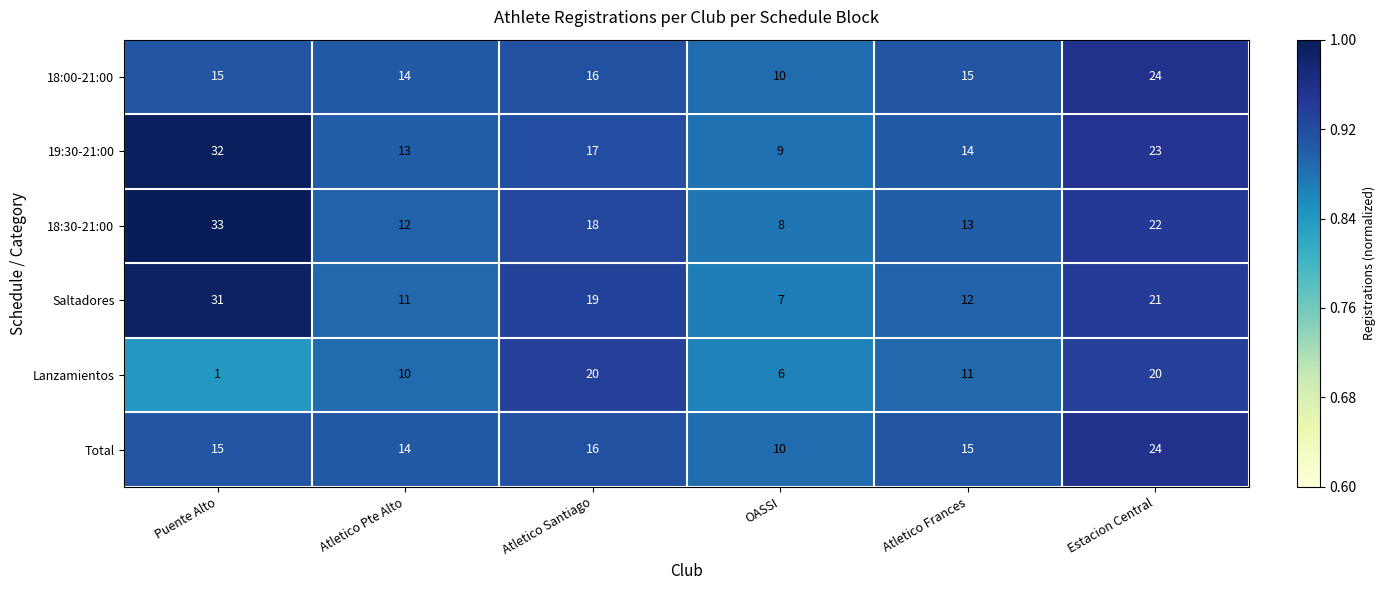

The value of Saltadores at Atletico Frances is 20. True or false?

False